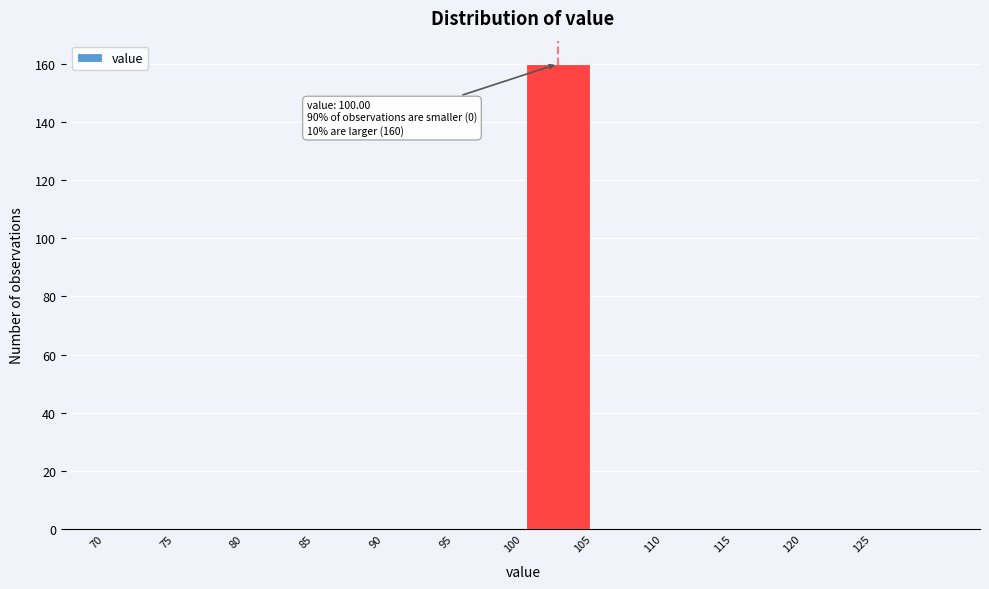

Over which range of the x-axis is the bar tallest?

100 to 105